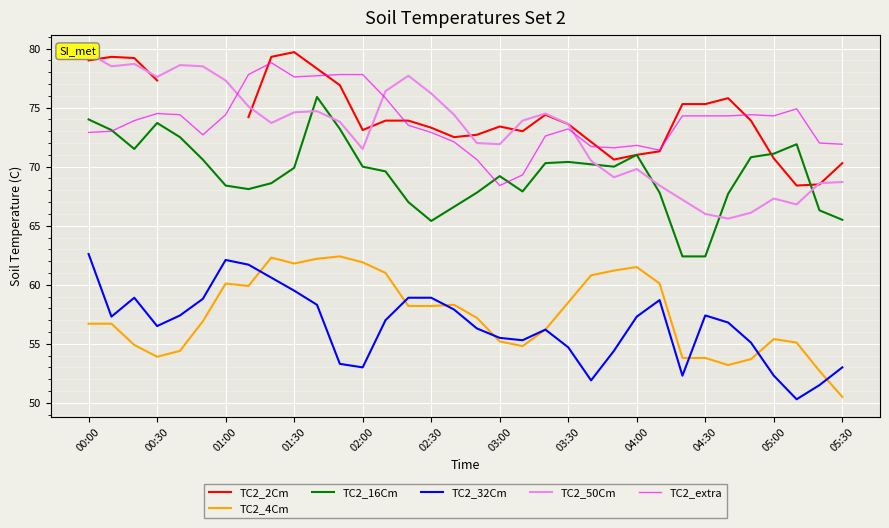

True or false: TC2_50Cm has more than 0 points higher than both neighbors.

True